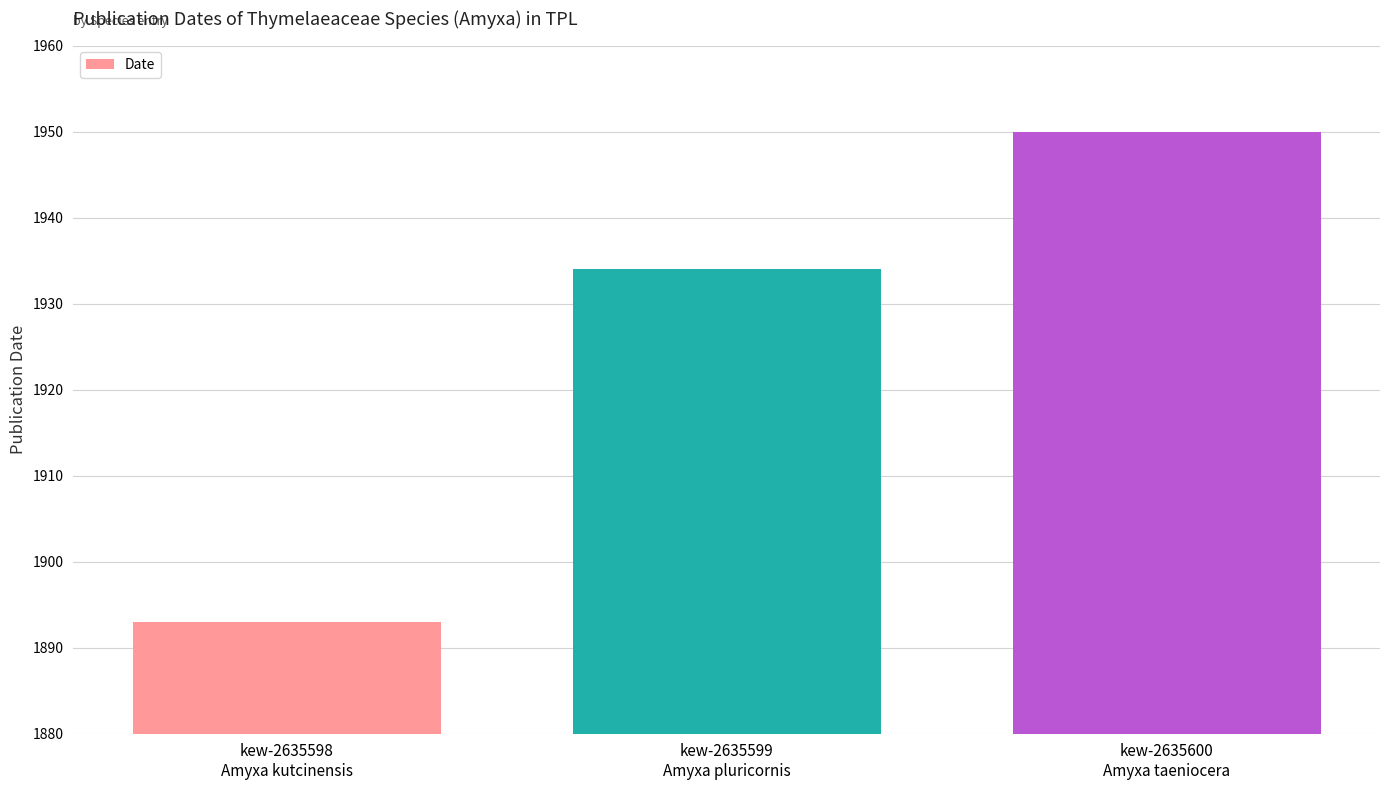

True or false: the data shows 1934 at kew-2635599
Amyxa pluricornis.

True